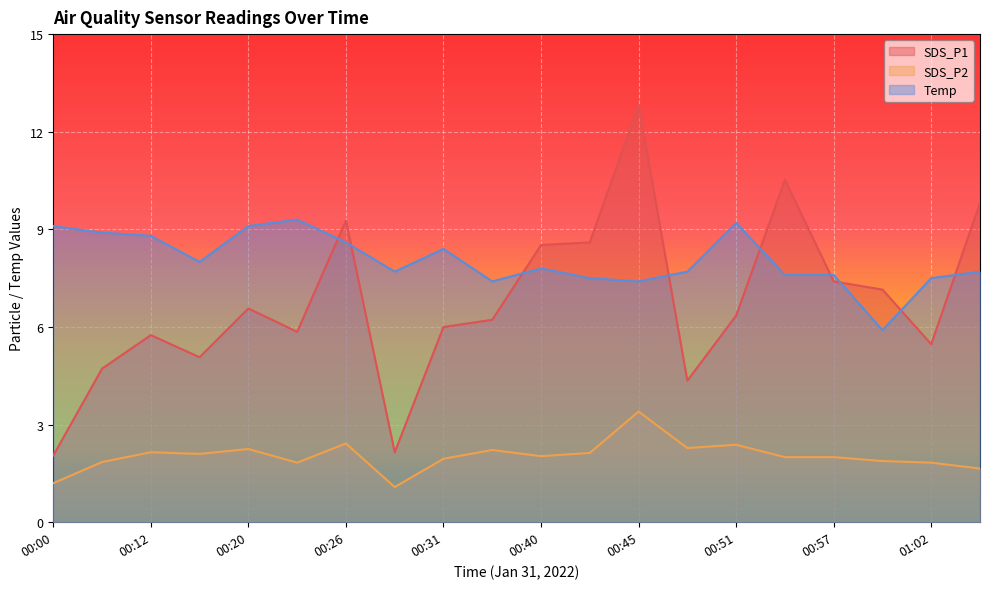

Is it true that Temp equals 2.4 at 00:37?

False